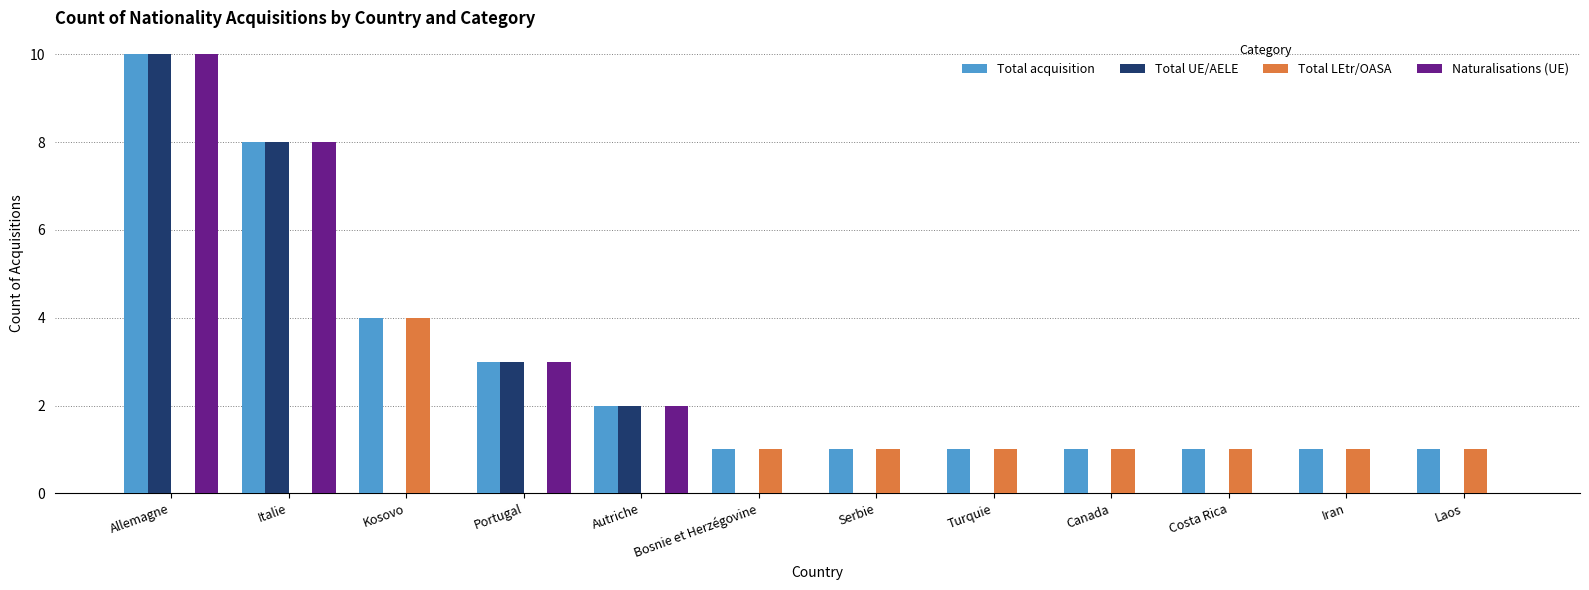

Reading left to right, what are all the values shown in this chart?

Total acquisition: Allemagne=10	Italie=8	Kosovo=4	Portugal=3	Autriche=2	Bosnie et Herzégovine=1	Serbie=1	Turquie=1	Canada=1	Costa Rica=1	Iran=1	Laos=1
Total UE/AELE: Allemagne=10	Italie=8	Kosovo=0	Portugal=3	Autriche=2	Bosnie et Herzégovine=0	Serbie=0	Turquie=0	Canada=0	Costa Rica=0	Iran=0	Laos=0
Total LEtr/OASA: Allemagne=0	Italie=0	Kosovo=4	Portugal=0	Autriche=0	Bosnie et Herzégovine=1	Serbie=1	Turquie=1	Canada=1	Costa Rica=1	Iran=1	Laos=1
Naturalisations (UE): Allemagne=10	Italie=8	Kosovo=0	Portugal=3	Autriche=2	Bosnie et Herzégovine=0	Serbie=0	Turquie=0	Canada=0	Costa Rica=0	Iran=0	Laos=0